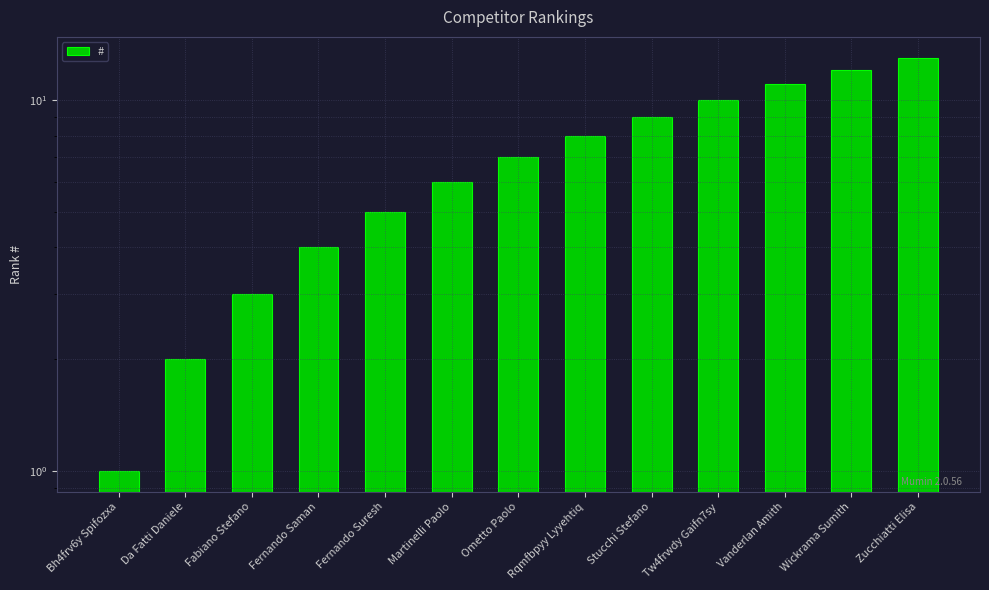

How many values exceed 7?

6